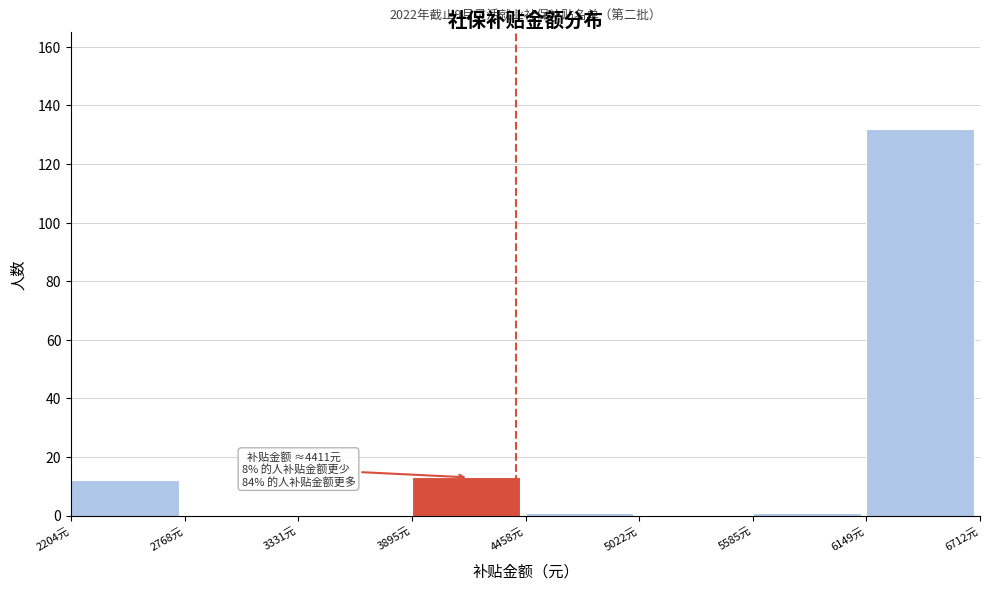

Over which range of the x-axis is the bar tallest?

6100 to 6700